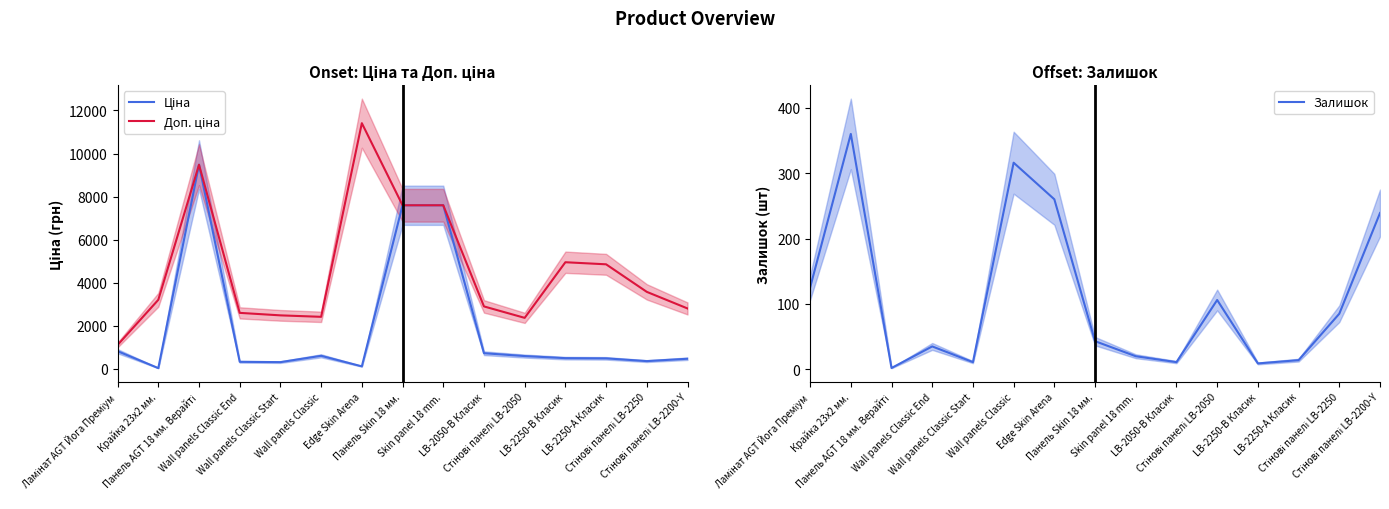

What is the approximate value of Доп. ціна at LB-2050-В Класик?

2897.8